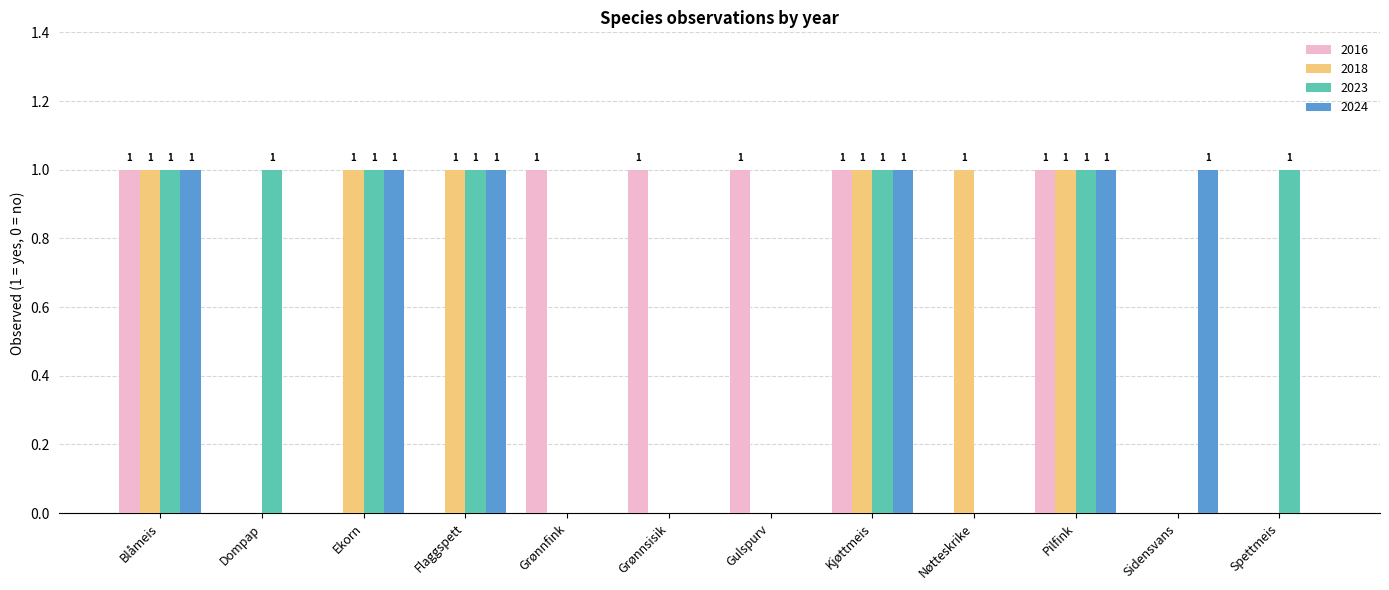

Reading left to right, extract all data points from this chart.

2016: 1	0	0	0	1	1	1	1	0	1	0	0
2018: 1	0	1	1	0	0	0	1	1	1	0	0
2023: 1	1	1	1	0	0	0	1	0	1	0	1
2024: 1	0	1	1	0	0	0	1	0	1	1	0